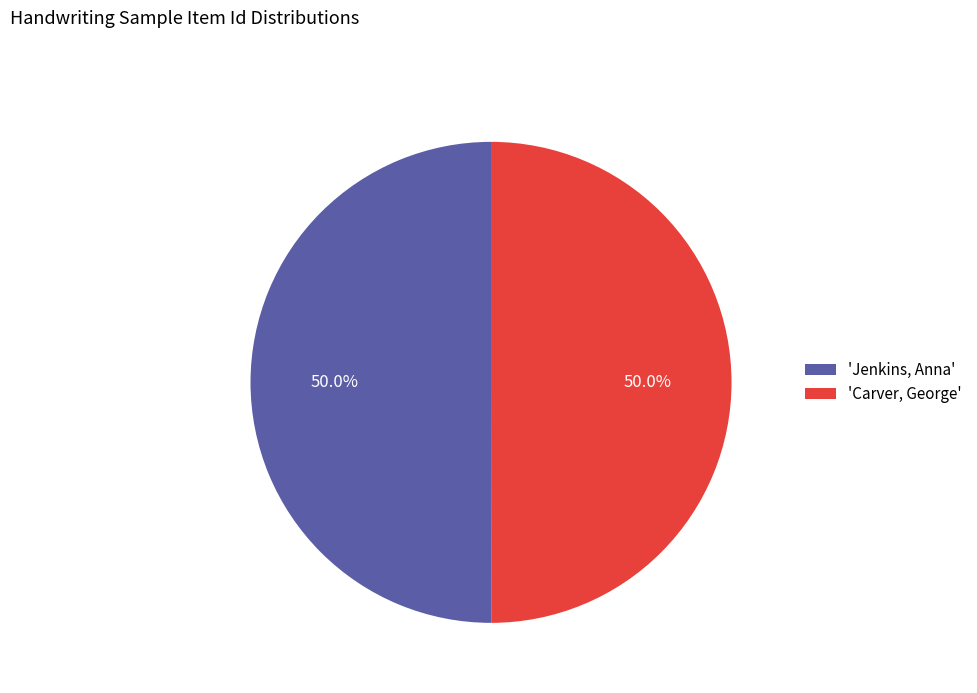

What is the ratio of the value at 'Carver, George' to the value at 'Jenkins, Anna'?

1.0